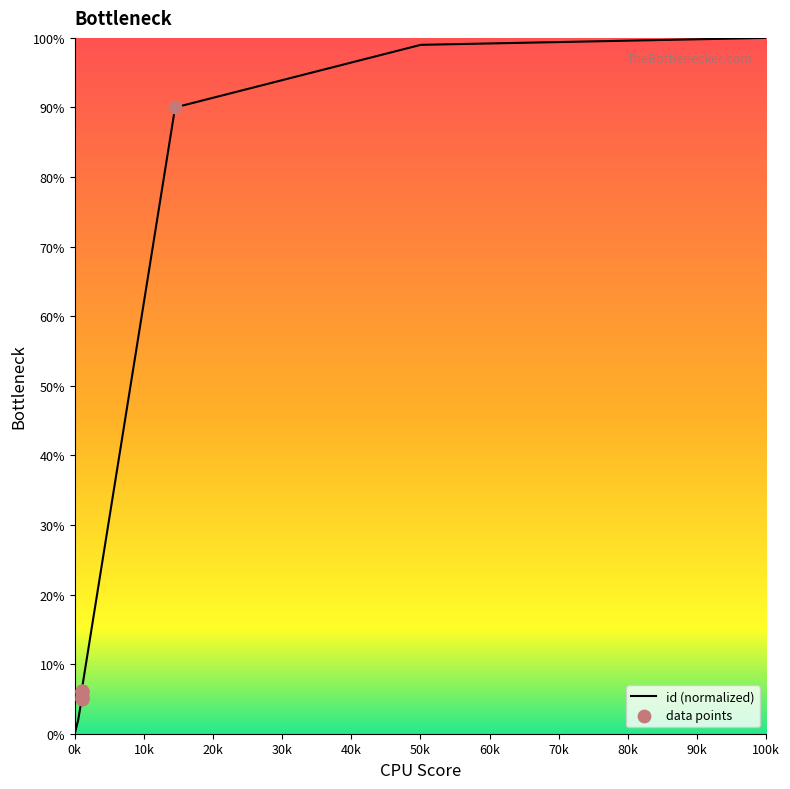

Between 6506 and 6506, which is larger?

6506